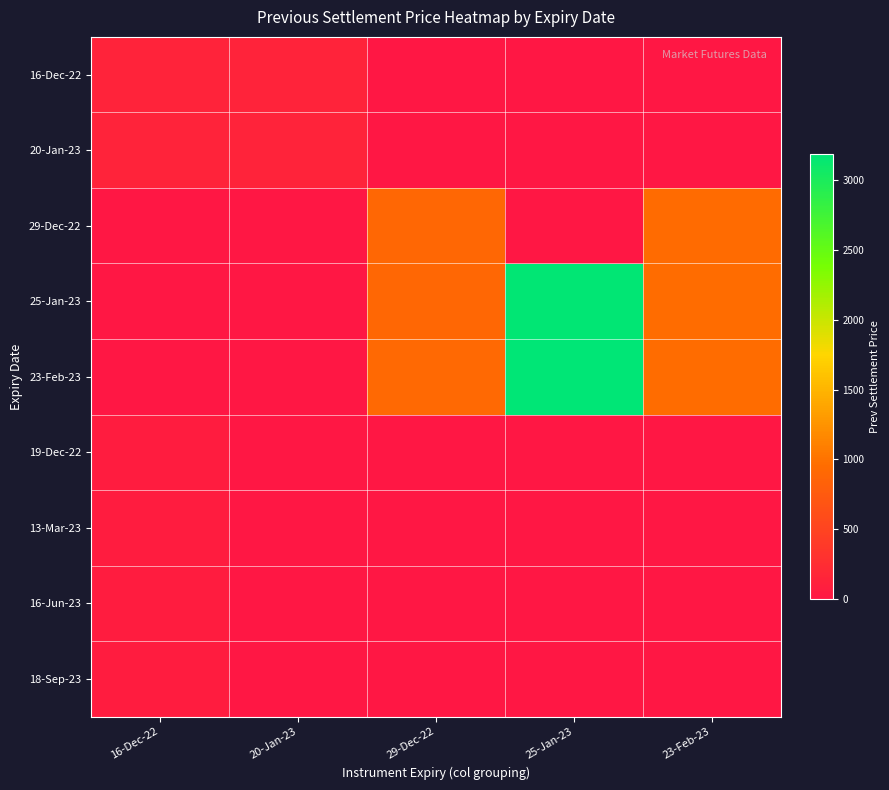

Reading right to left, transcribe all the data shown in this chart.

16-Dec-22: 23-Feb-23=0.0	25-Jan-23=0.0	29-Dec-22=0.0	20-Jan-23=147.2	16-Dec-22=147.2
20-Jan-23: 23-Feb-23=0.0	25-Jan-23=0.0	29-Dec-22=0.0	20-Jan-23=147.2	16-Dec-22=147.2
29-Dec-22: 23-Feb-23=944.5	25-Jan-23=0.0	29-Dec-22=902.6	20-Jan-23=0.0	16-Dec-22=0.0
25-Jan-23: 23-Feb-23=948.8	25-Jan-23=3167.2	29-Dec-22=906.6	20-Jan-23=0.0	16-Dec-22=0.0
23-Feb-23: 23-Feb-23=953.3	25-Jan-23=3182.3	29-Dec-22=911.0	20-Jan-23=0.0	16-Dec-22=0.0
19-Dec-22: 23-Feb-23=0.0	25-Jan-23=0.0	29-Dec-22=0.0	20-Jan-23=0.0	16-Dec-22=68.7
13-Mar-23: 23-Feb-23=0.0	25-Jan-23=0.0	29-Dec-22=0.0	20-Jan-23=0.0	16-Dec-22=69.0
16-Jun-23: 23-Feb-23=0.0	25-Jan-23=0.0	29-Dec-22=0.0	20-Jan-23=0.0	16-Dec-22=69.2
18-Sep-23: 23-Feb-23=0.0	25-Jan-23=0.0	29-Dec-22=0.0	20-Jan-23=0.0	16-Dec-22=69.4